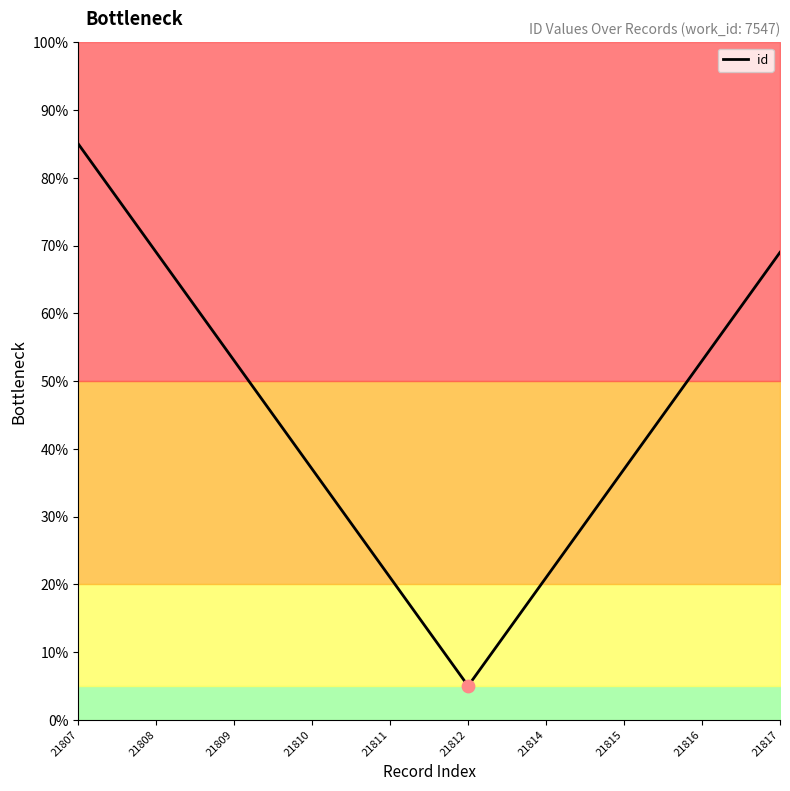

What is the change in value from 21810 to 21814?

-16